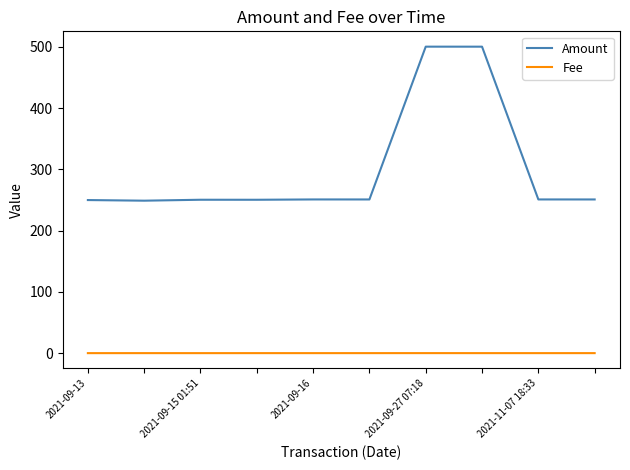

True or false: Amount and Fee intersect in this chart.

False